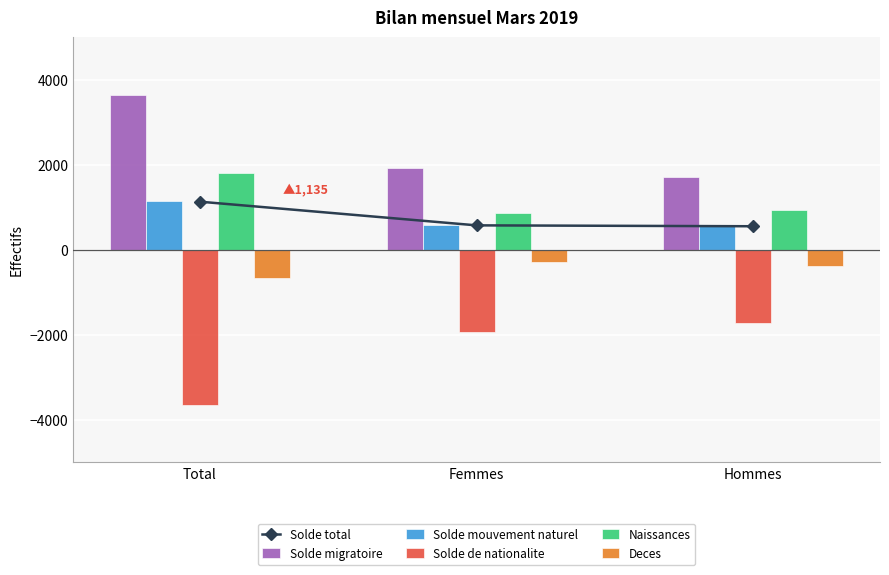

Between Total and Femmes, which series saw the biggest shift?

Solde de nationalite